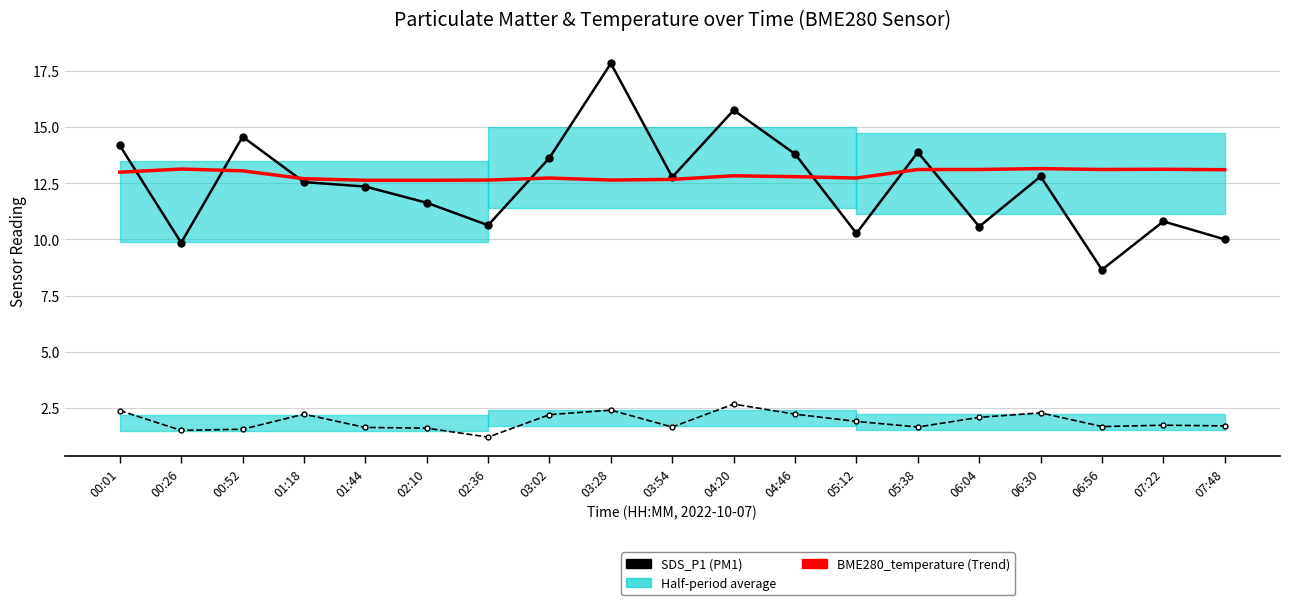

Reading left to right, what are all the values shown in this chart?

SDS_P1: 00:01=14.2	00:26=9.8	00:52=14.6	01:18=12.6	01:44=12.3	02:10=11.6	02:36=10.6	03:02=13.6	03:28=17.8	03:54=12.8	04:20=15.8	04:46=13.8	05:12=10.3	05:38=13.9	06:04=10.6	06:30=12.8	06:56=8.7	07:22=10.8	07:48=10.0
SDS_P2: 00:01=2.4	00:26=1.5	00:52=1.6	01:18=2.2	01:44=1.6	02:10=1.6	02:36=1.2	03:02=2.2	03:28=2.4	03:54=1.6	04:20=2.7	04:46=2.2	05:12=1.9	05:38=1.6	06:04=2.1	06:30=2.3	06:56=1.7	07:22=1.7	07:48=1.7
BME280_temperature (Trend): 00:01=13.0	00:26=13.1	00:52=13.1	01:18=12.7	01:44=12.6	02:10=12.6	02:36=12.6	03:02=12.7	03:28=12.6	03:54=12.7	04:20=12.8	04:46=12.8	05:12=12.7	05:38=13.1	06:04=13.1	06:30=13.2	06:56=13.1	07:22=13.1	07:48=13.1